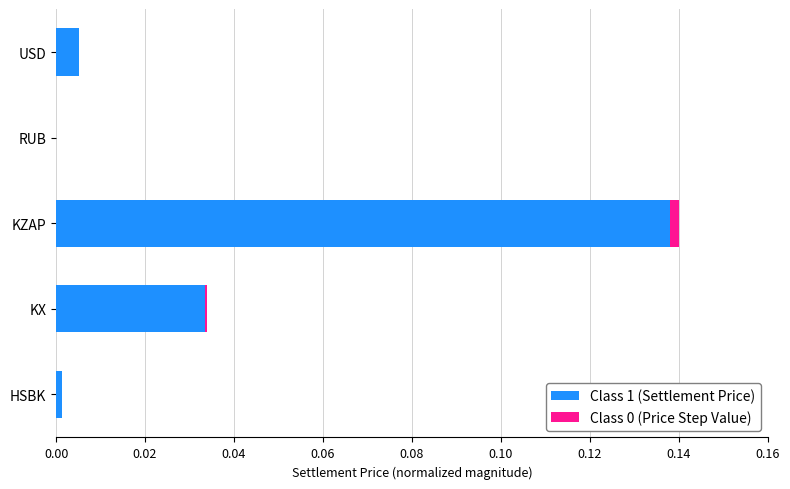

Is it true that Class 1 (Settlement Price) equals 0.0 at KX?

True